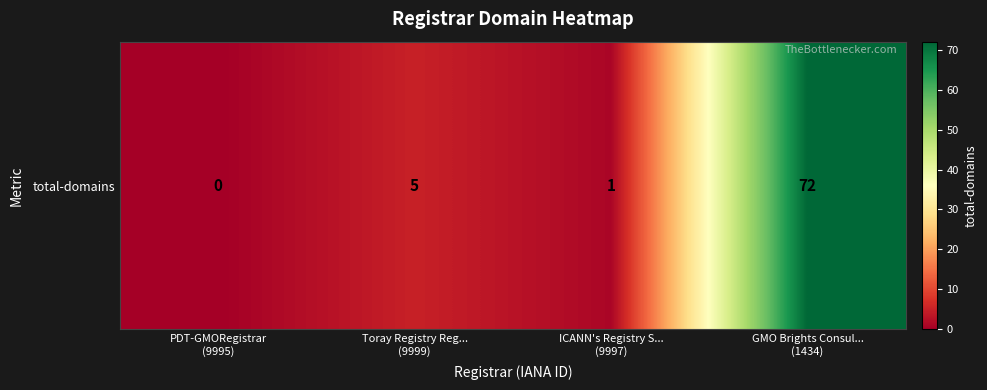

What is the sum of the values at GMO Brights Consul...
(1434) and ICANN's Registry S...
(9997)?

73